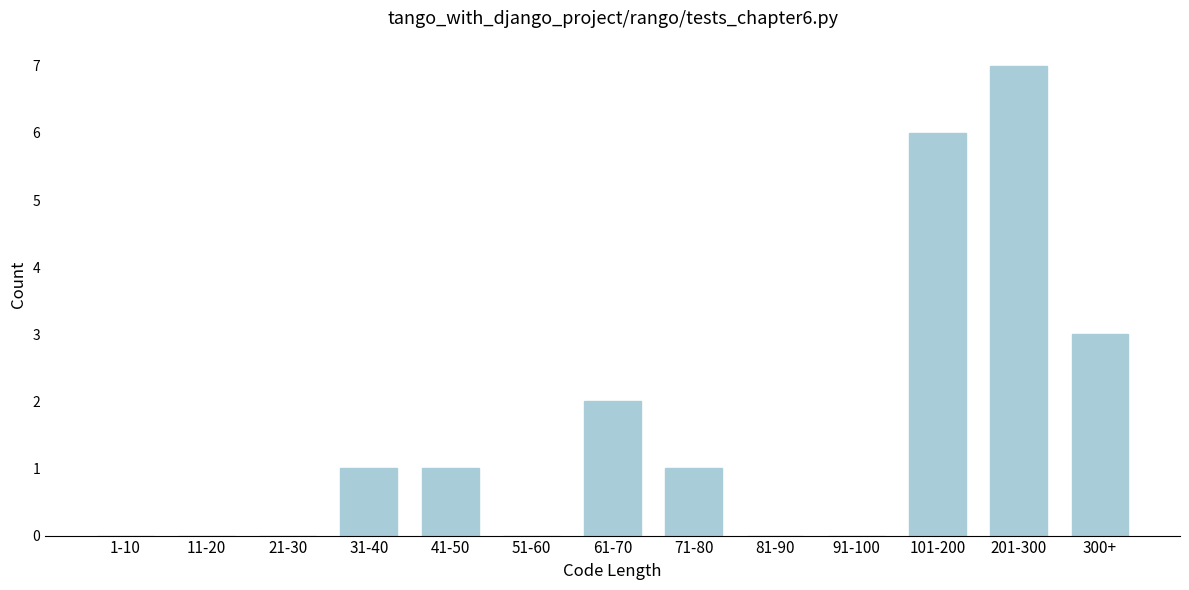

Reading left to right, list all the values displayed in this chart.

1-10=0	11-20=0	21-30=0	31-40=1	41-50=1	51-60=0	61-70=2	71-80=1	81-90=0	91-100=0	101-200=6	201-300=7	300+=3